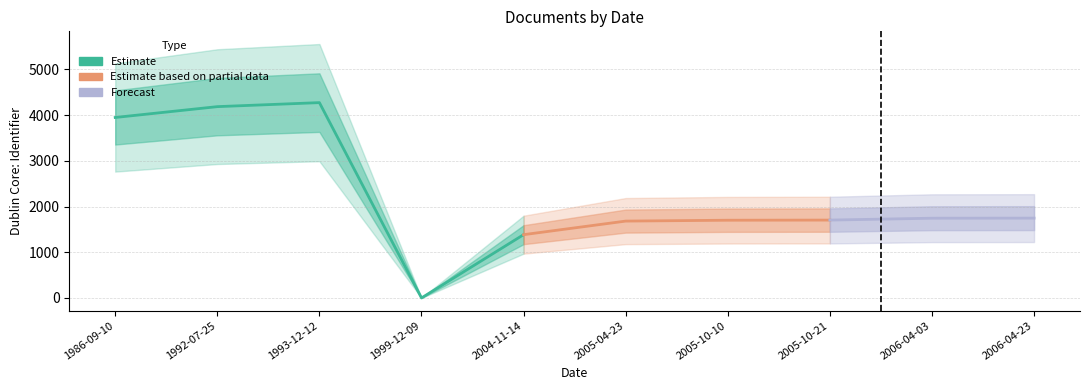

What is the sum of all values?

22364